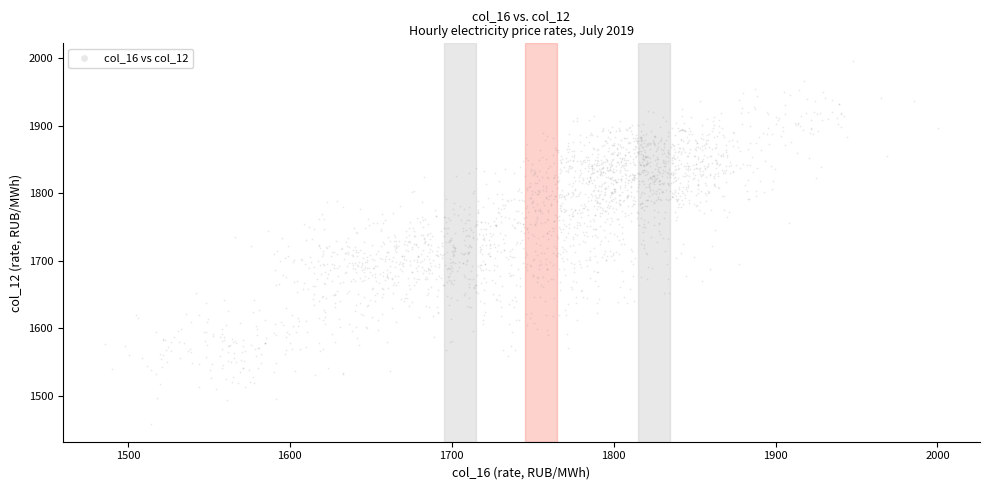

What is the range of Y values (max minus min)?

536.5